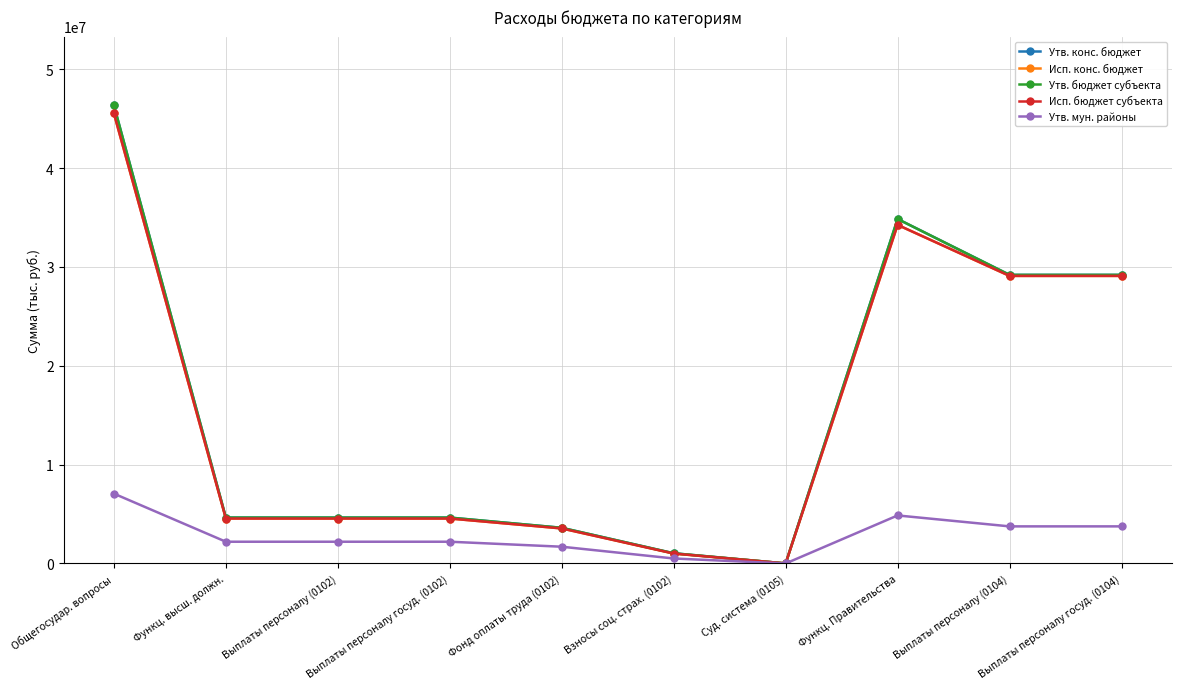

Is this an area chart (filled region under the line)?

No